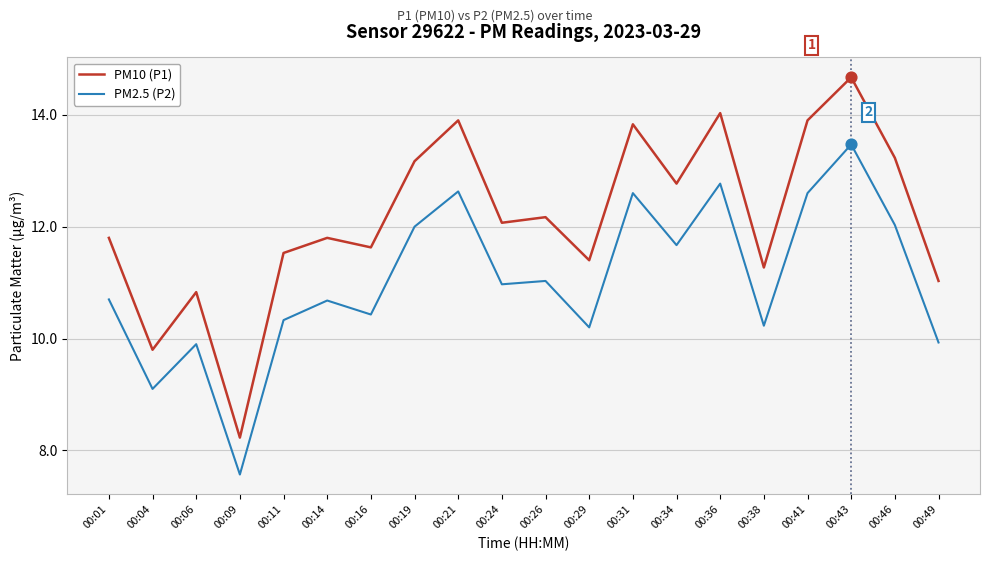

At which category is the sum across all series the highest?

00:43